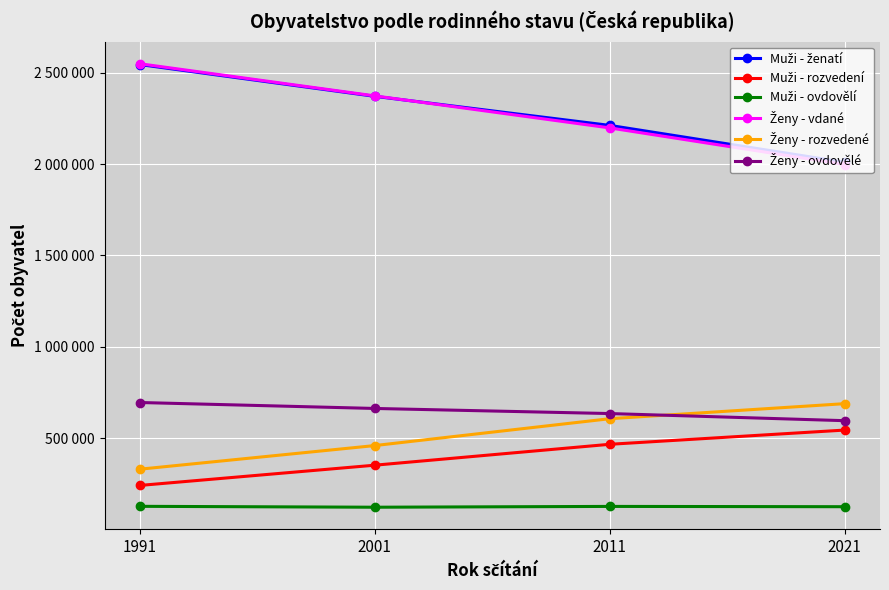

Does the chart have visible grid lines?

Yes